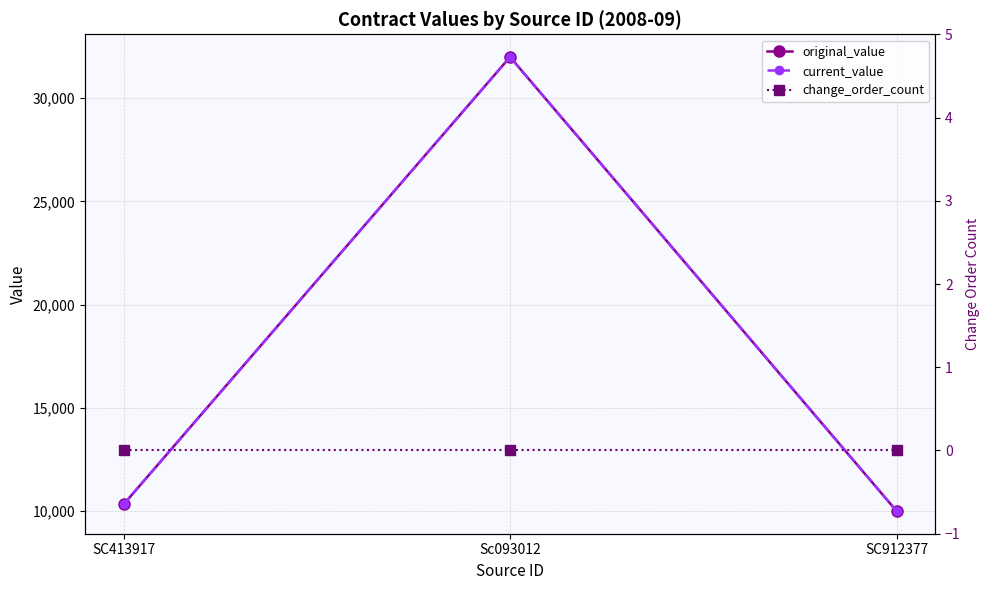

At which label does original_value reach its minimum?

SC912377